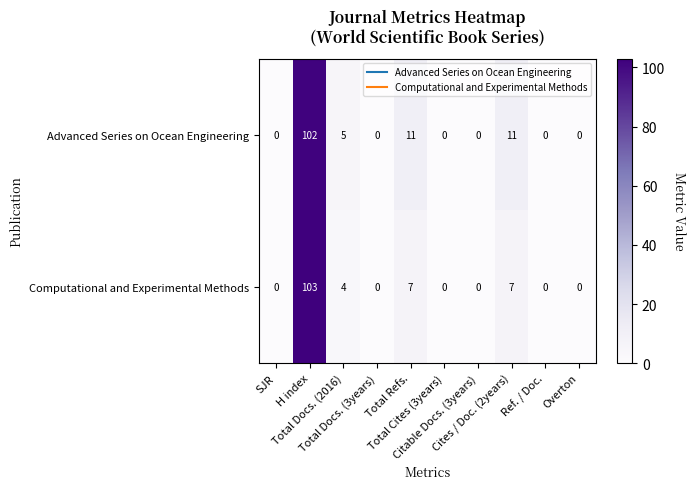

What is the difference between the maximum and second lowest values in the Computational and Experimental Methods series?

103